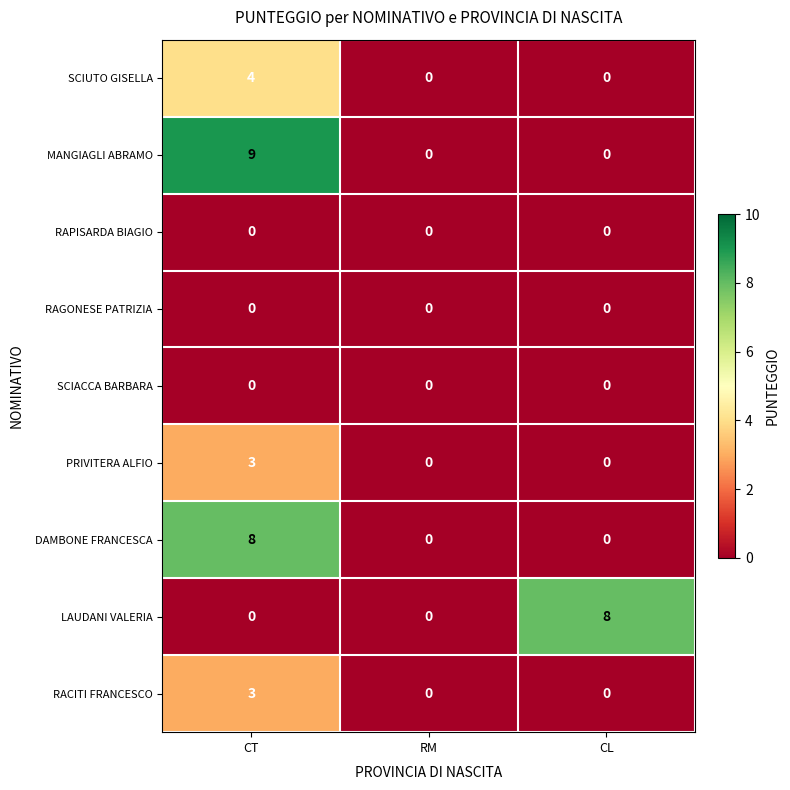

What is the greatest value displayed?

9